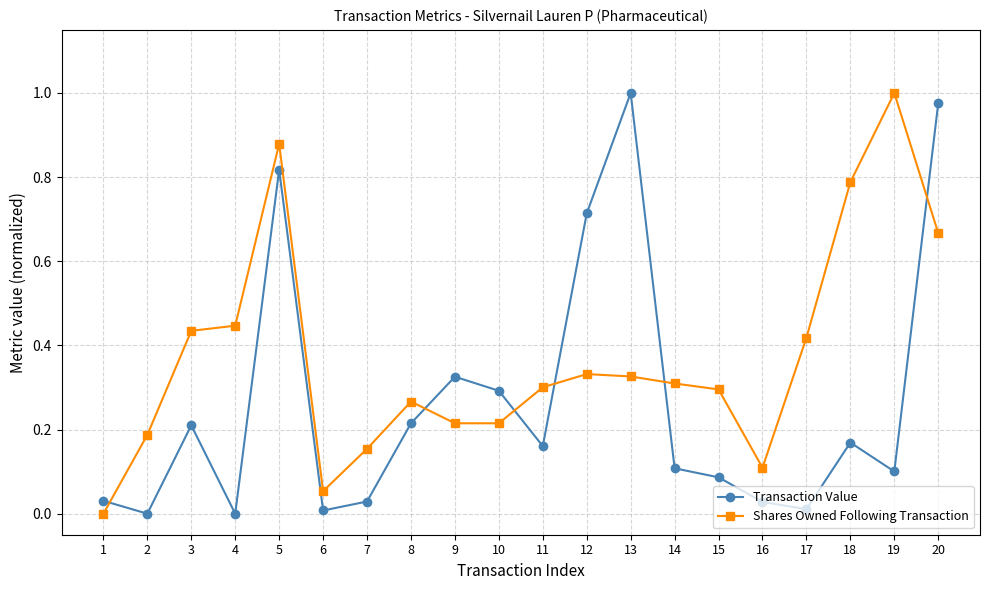

How many lines are shown in the chart?

2